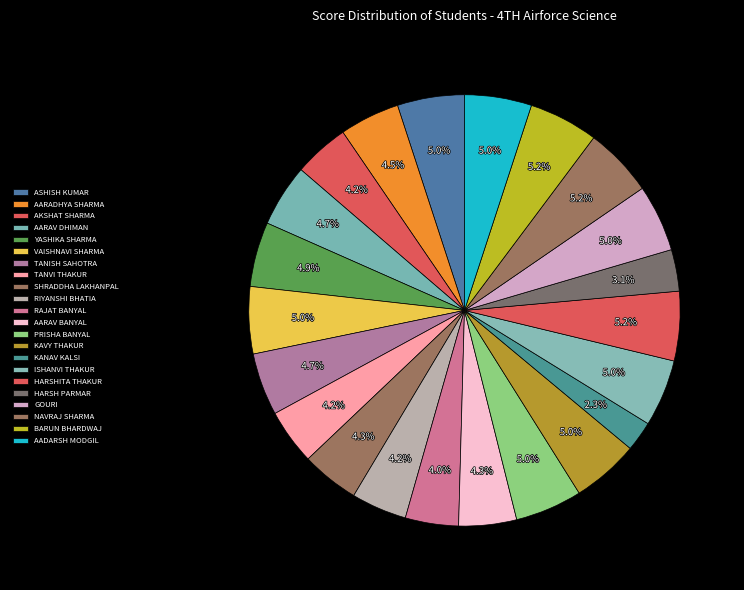

Is RAJAT BANYAL the majority of the pie?

No